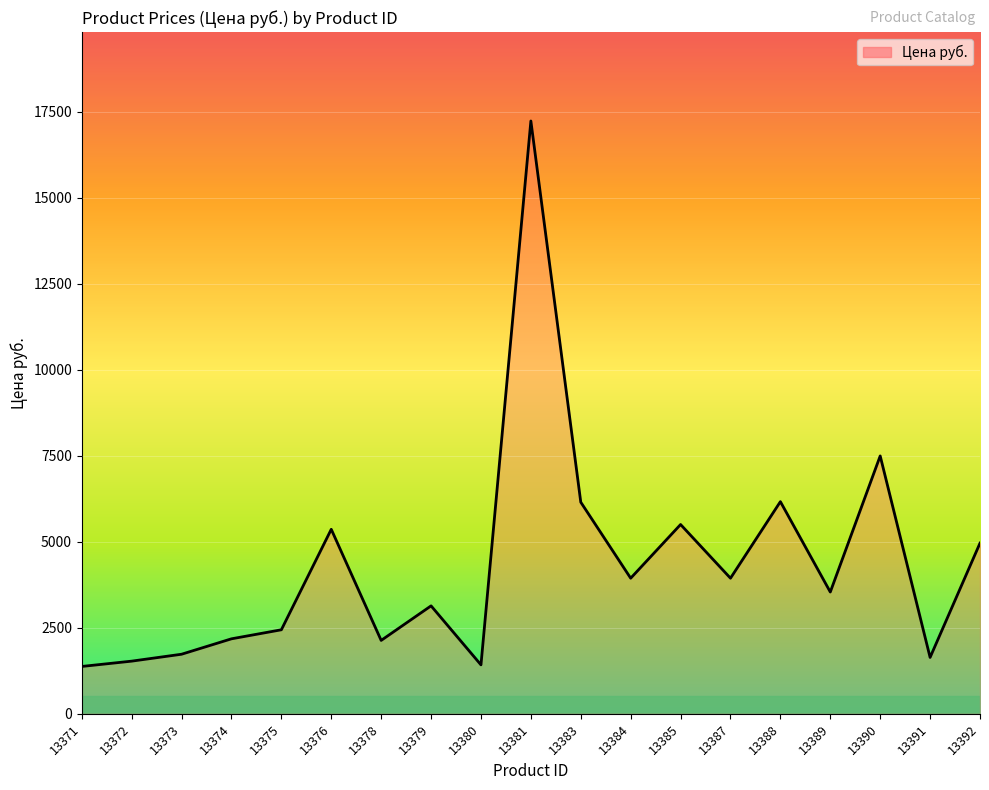

What is the maximum value shown in the chart?

17226.7